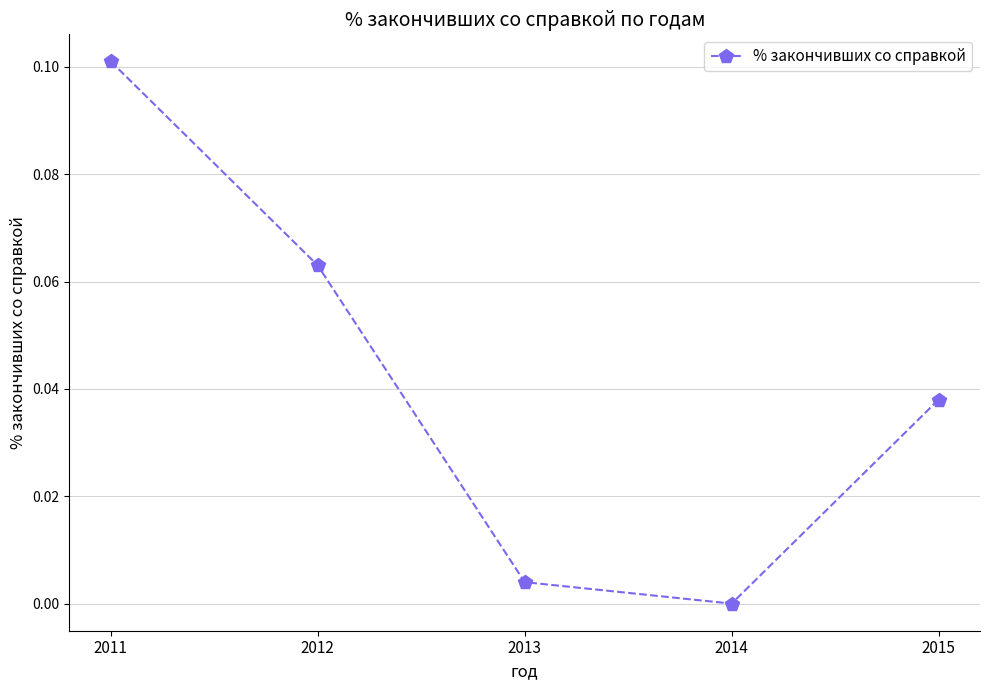

At which category does the data reach its first local valley?

2014